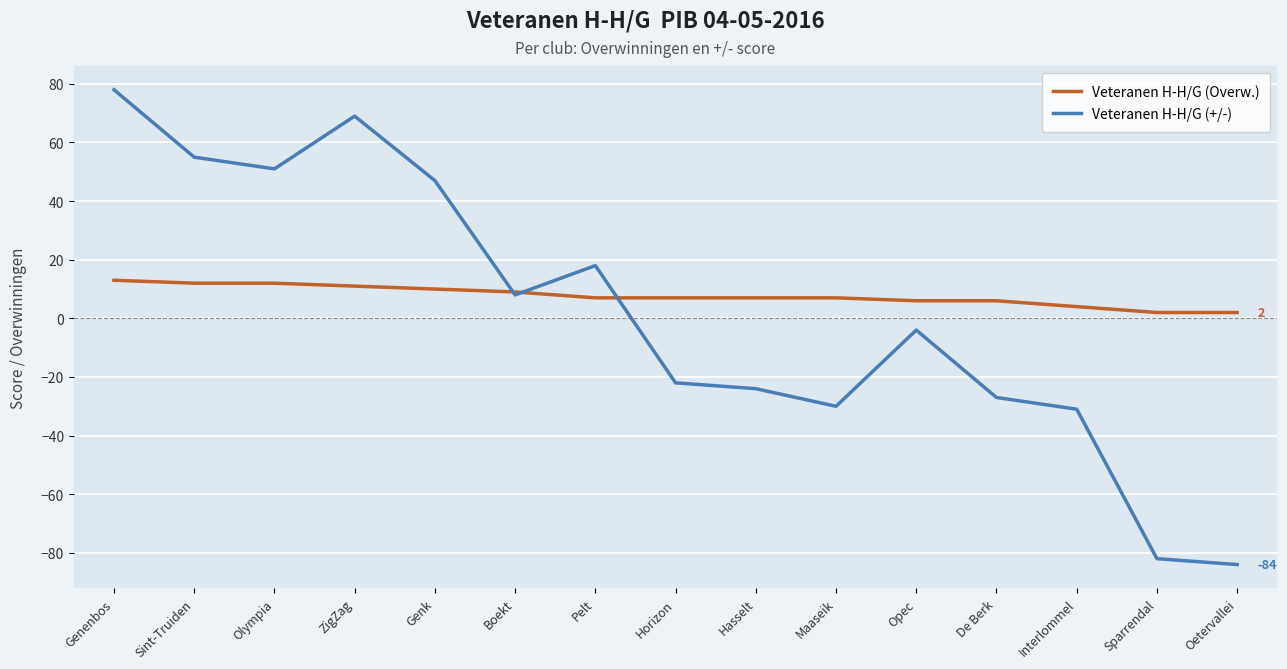

What is the highest value of the Veteranen H-H/G (Overw.) series?

13